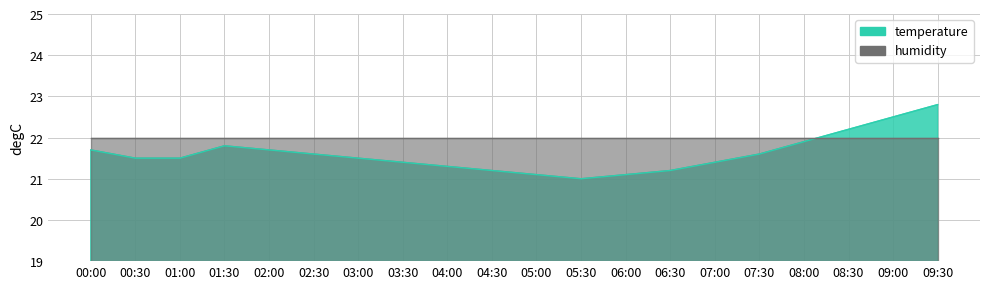

Which label corresponds to the largest value in the chart?

09:30